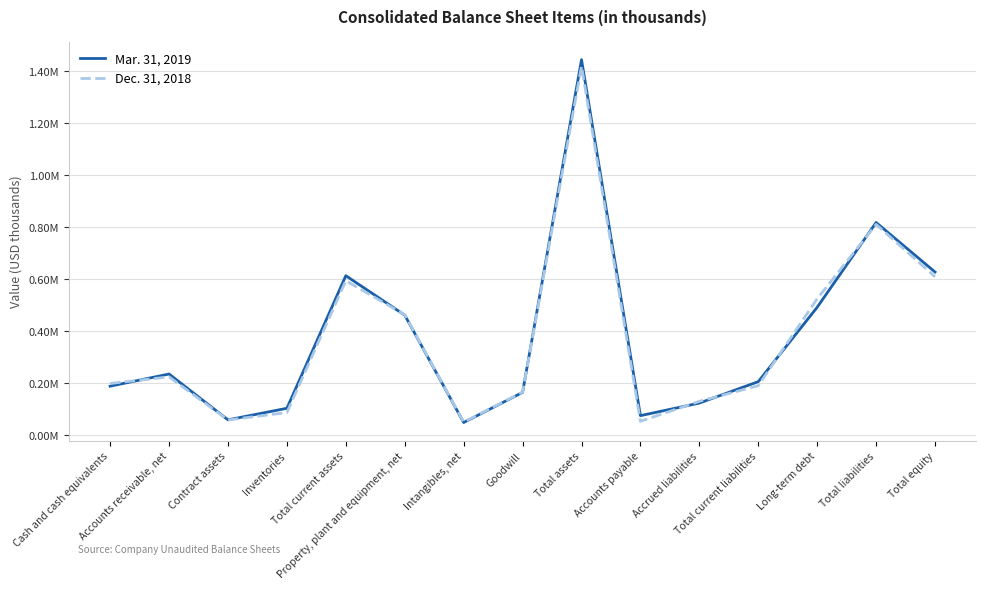

Where do Mar. 31, 2019 and Dec. 31, 2018 first cross each other?

Cash and cash equivalents and Accounts receivable, net